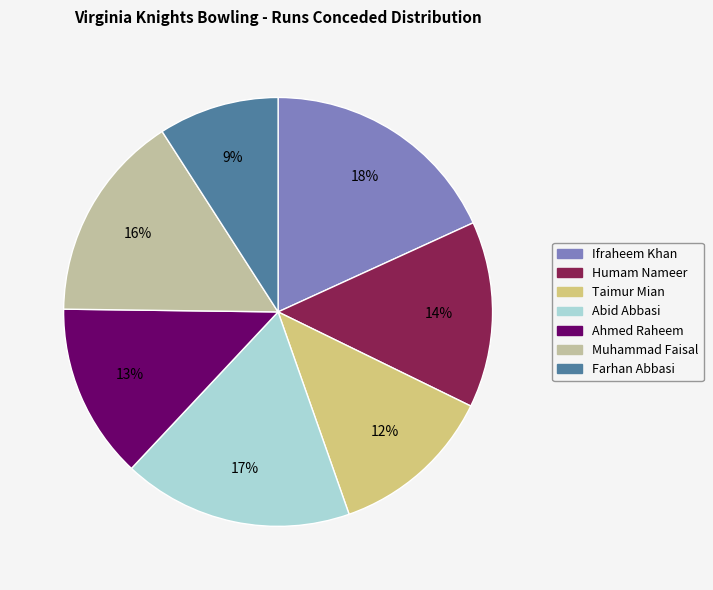

Rank the categories by value from highest to lowest.

Ifraheem Khan, Abid Abbasi, Muhammad Faisal, Humam Nameer, Ahmed Raheem, Taimur Mian, Farhan Abbasi